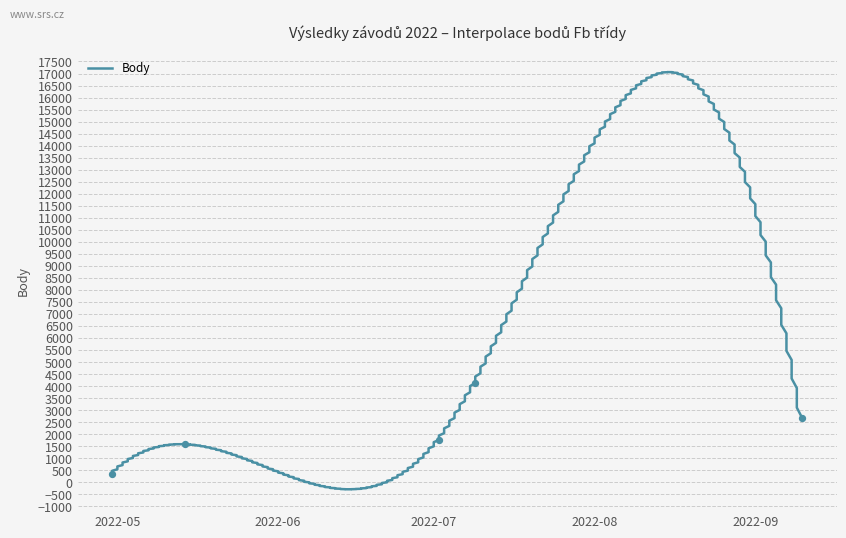

What is the change in value from 2022-05-14 to 2022-07-09?

+2546